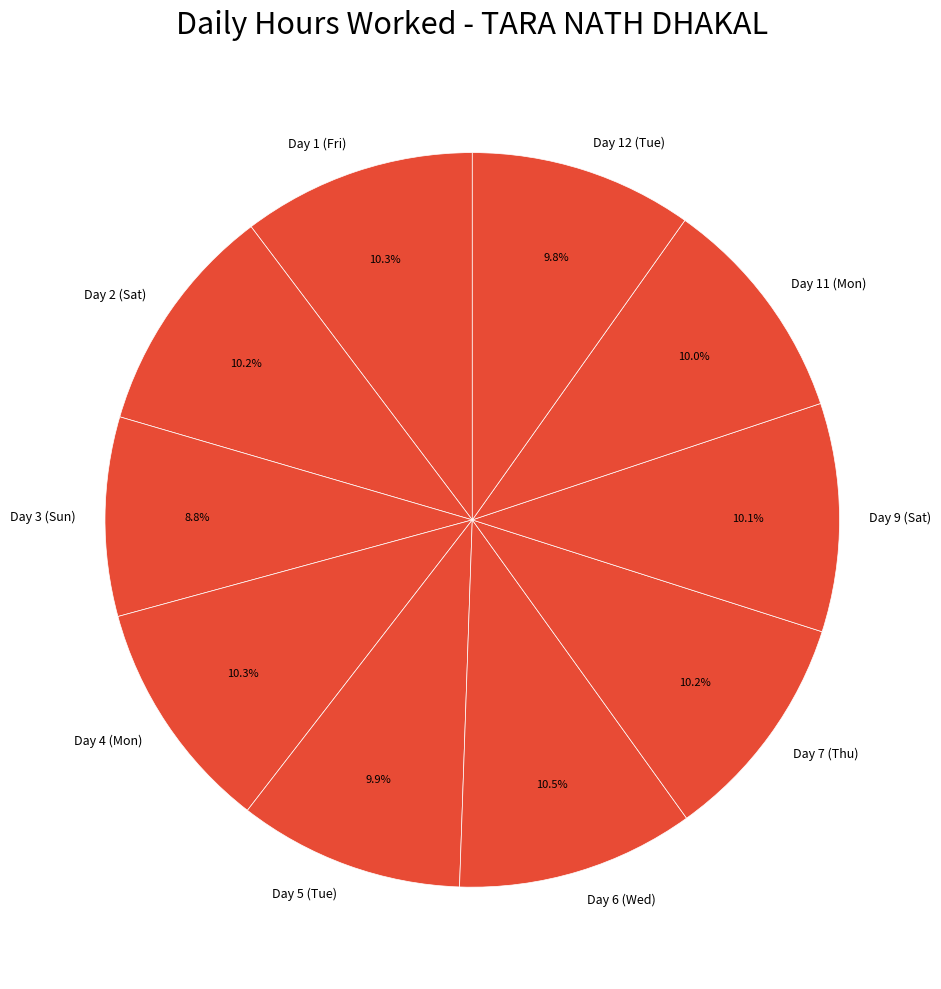

Approximately how many times larger is the value at Day 9 (Sat) compared to Day 7 (Thu)?

1.0